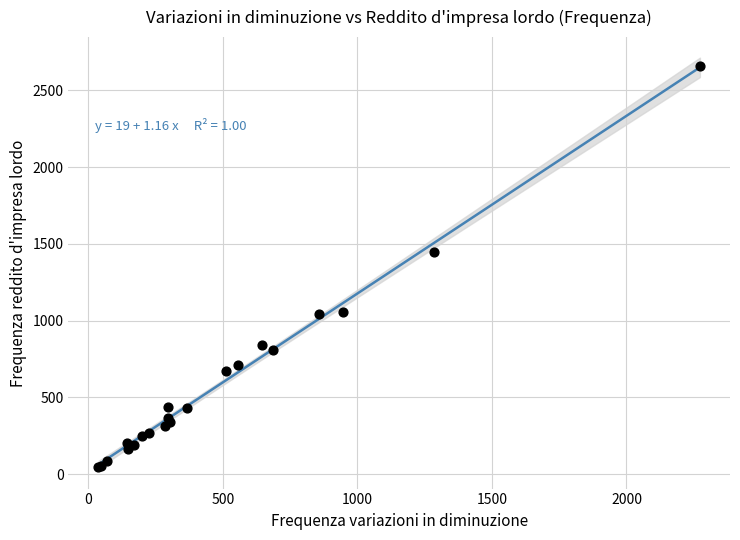

What Y value in the scatter plot is closest to 1352?

1445